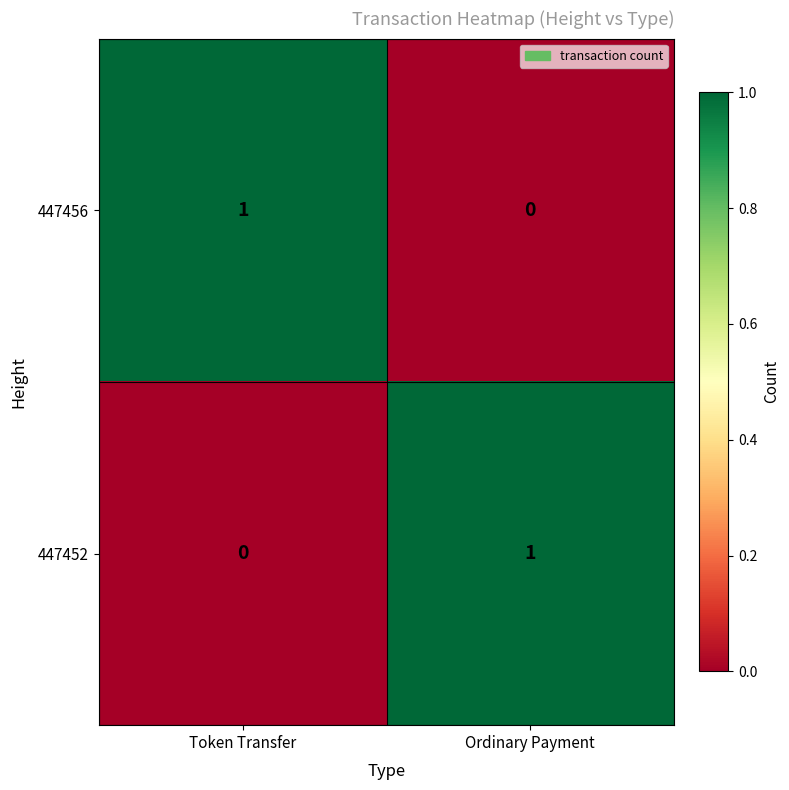

Which category has the highest value in the 447456 series?

Token Transfer